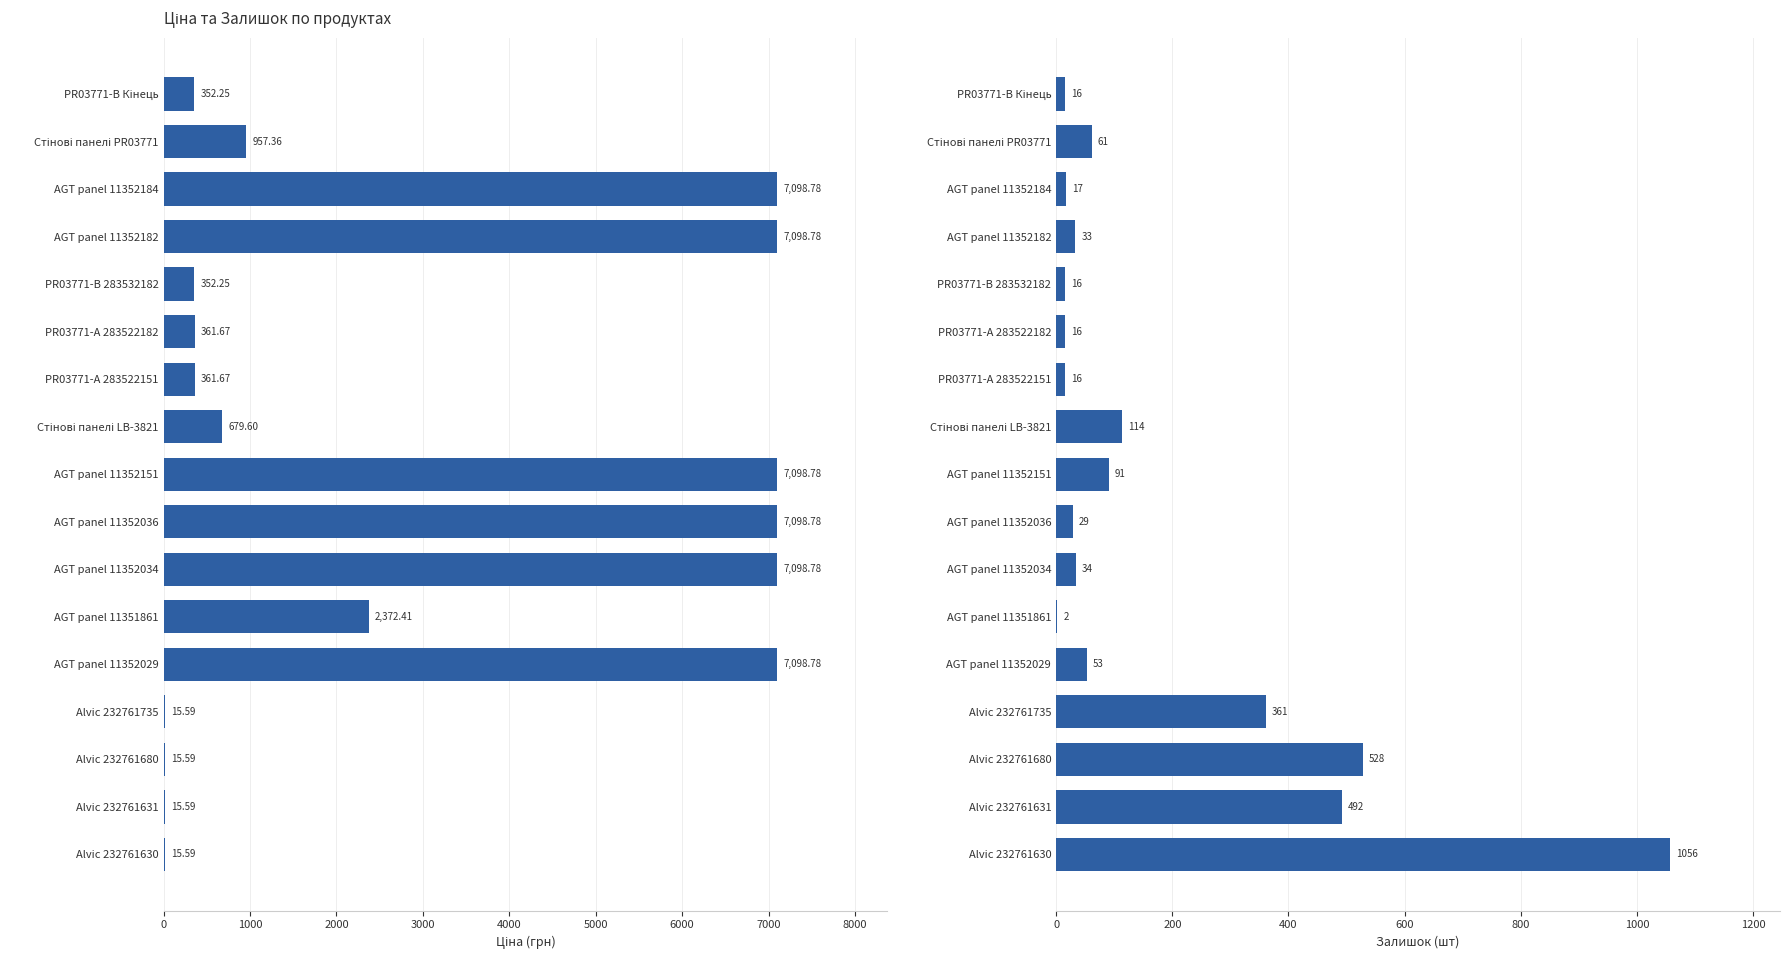

At how many categories does at least one series exceed 4319?

6